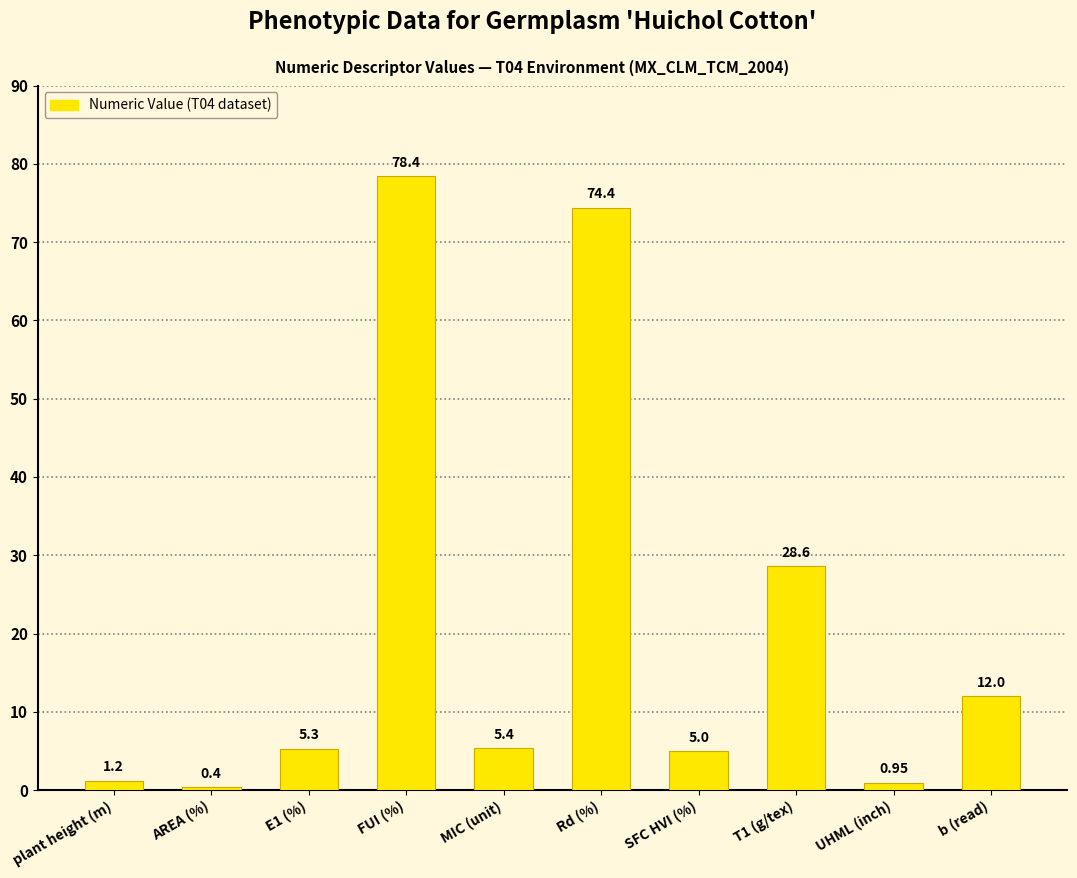

What position from the right is Rd (%)?

5